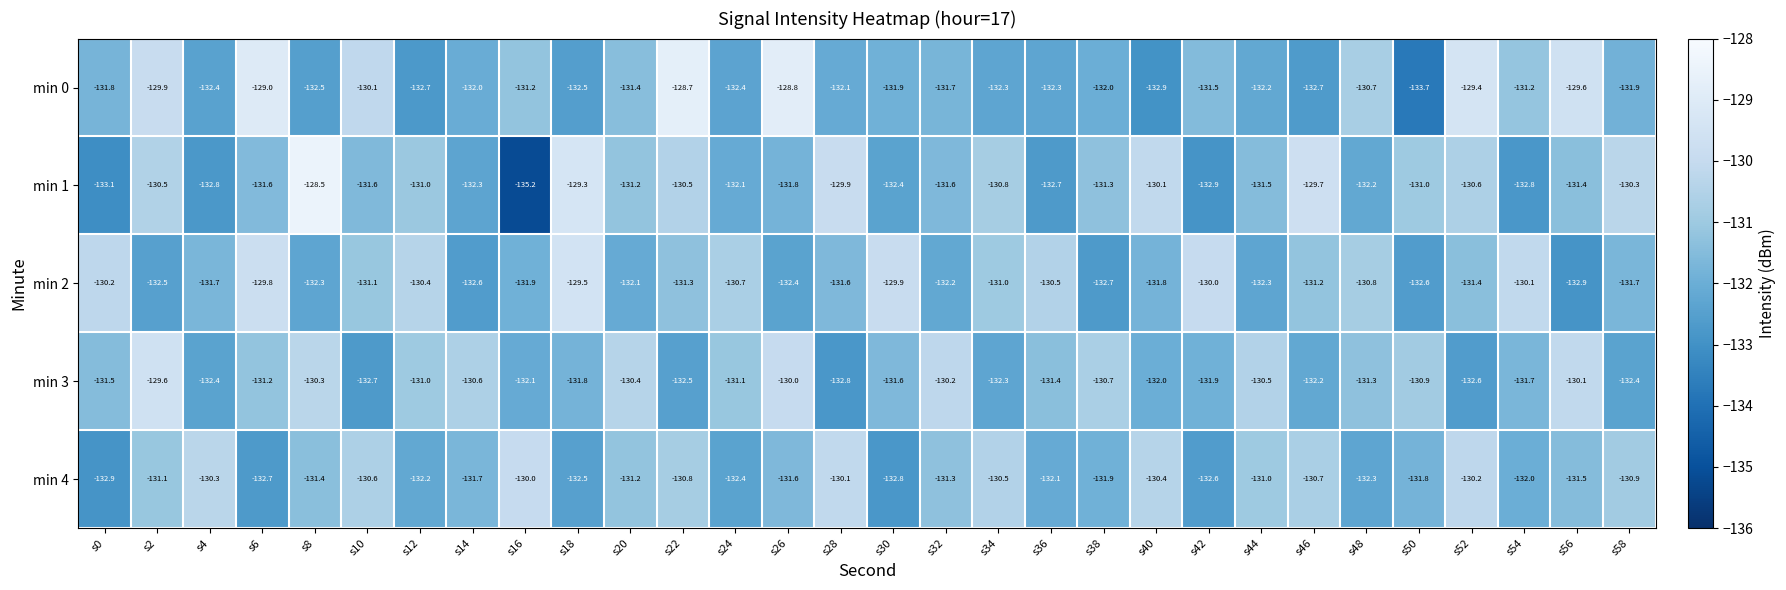

Which series has the largest total across all categories?

min 2